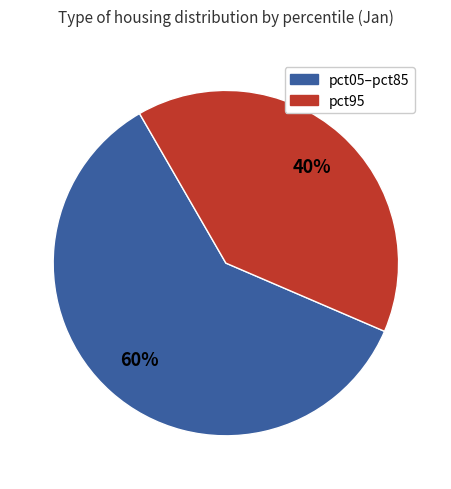

Is there a majority slice in this chart?

Yes